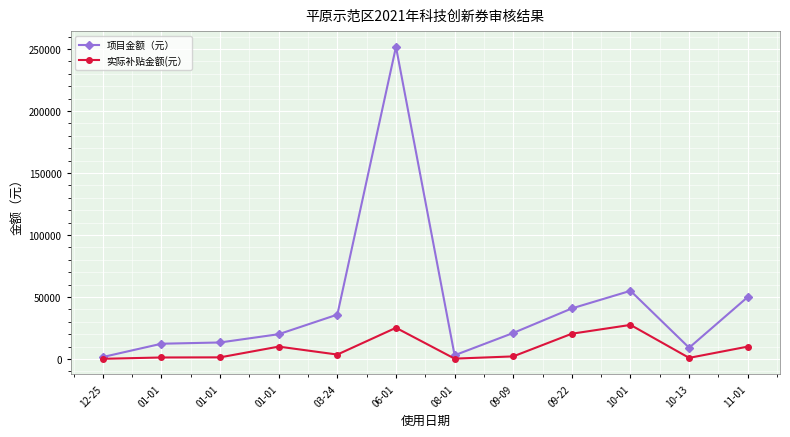

At 09-22, list the series in order from largest to smallest.

项目金额（元）, 实际补贴金额(元）